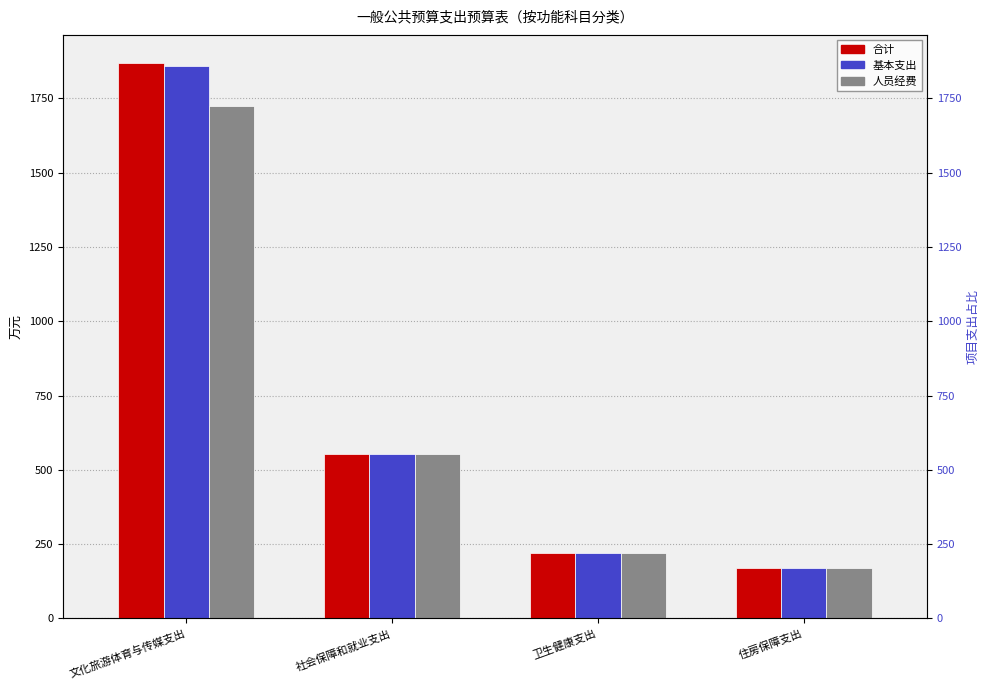

True or false: 合计 has a value of 1201.2 at 文化旅游体育与传媒支出.

False